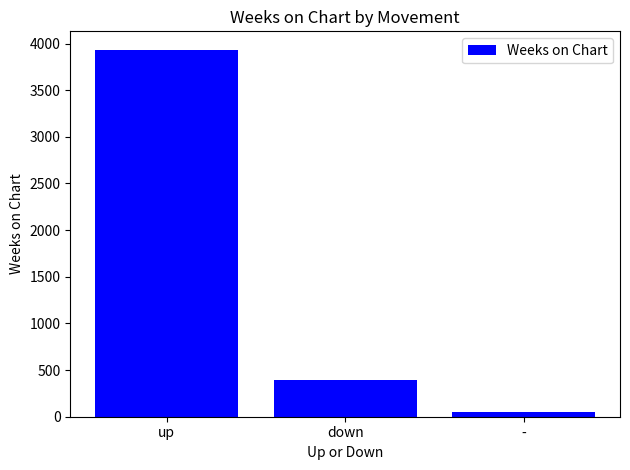

The value at down is 608. True or false?

False